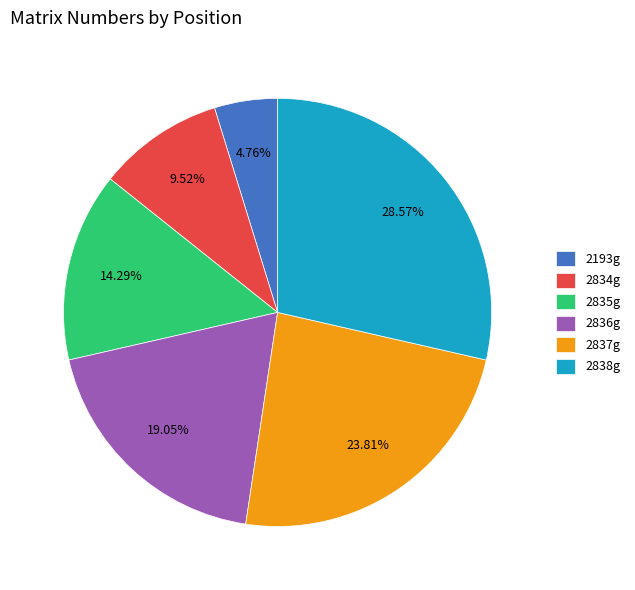

To the nearest percent, what is the average slice percentage?

17%